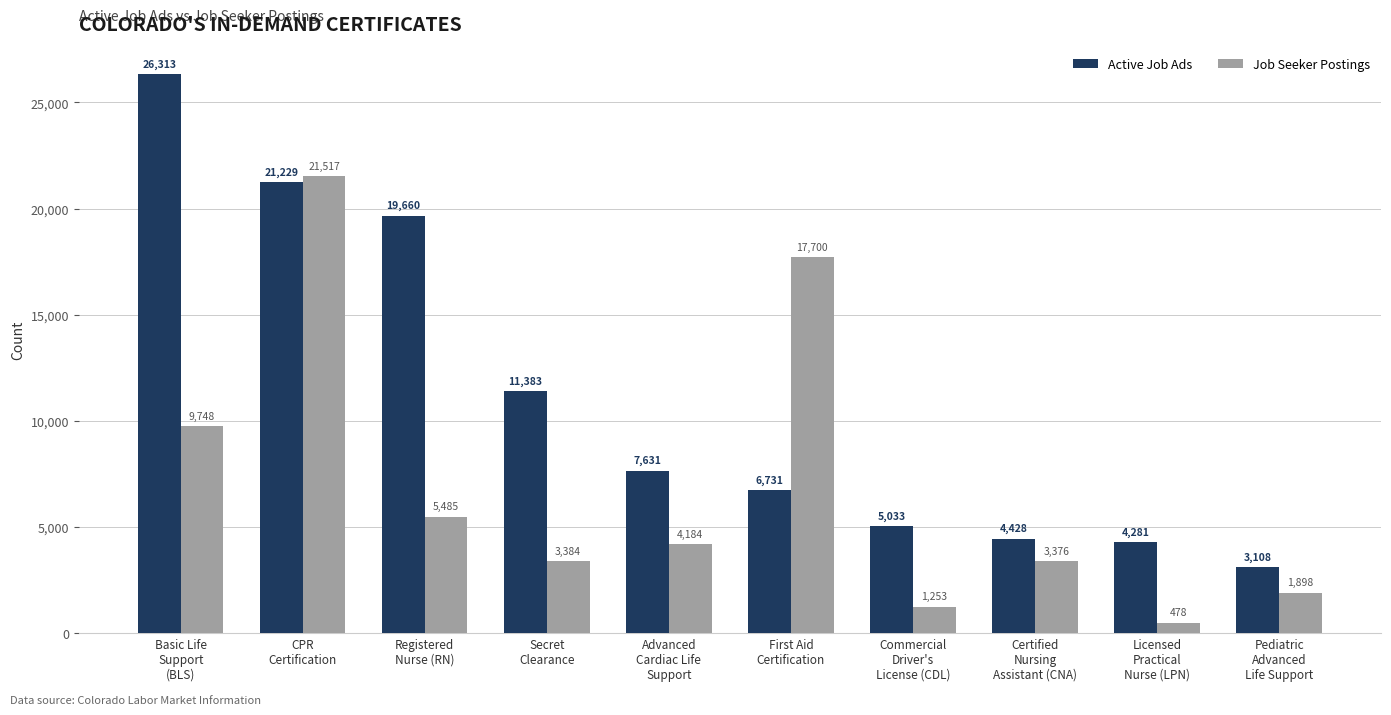

Count the number of data series in this chart.

2